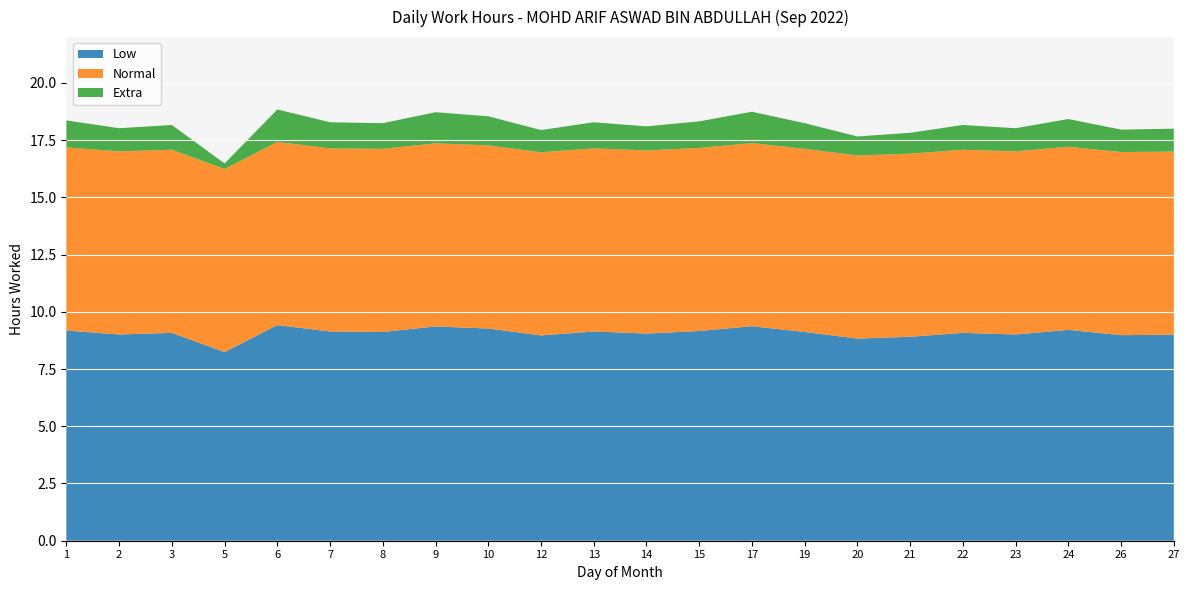

Reading left to right, transcribe all the data shown in this chart.

Low: 1=9.2	2=9.0	3=9.1	5=8.2	6=9.4	7=9.1	8=9.1	9=9.4	10=9.3	12=9.0	13=9.1	14=9.1	15=9.2	17=9.4	19=9.1	20=8.8	21=8.9	22=9.1	23=9.0	24=9.2	26=9.0	27=9.0
Normal: 1=8.0	2=8.0	3=8.0	5=8.0	6=8.0	7=8.0	8=8.0	9=8.0	10=8.0	12=8.0	13=8.0	14=8.0	15=8.0	17=8.0	19=8.0	20=8.0	21=8.0	22=8.0	23=8.0	24=8.0	26=8.0	27=8.0
Extra: 1=1.2	2=1.0	3=1.1	5=0.2	6=1.4	7=1.1	8=1.1	9=1.4	10=1.3	12=1.0	13=1.1	14=1.1	15=1.2	17=1.4	19=1.1	20=0.8	21=0.9	22=1.1	23=1.0	24=1.2	26=1.0	27=1.0